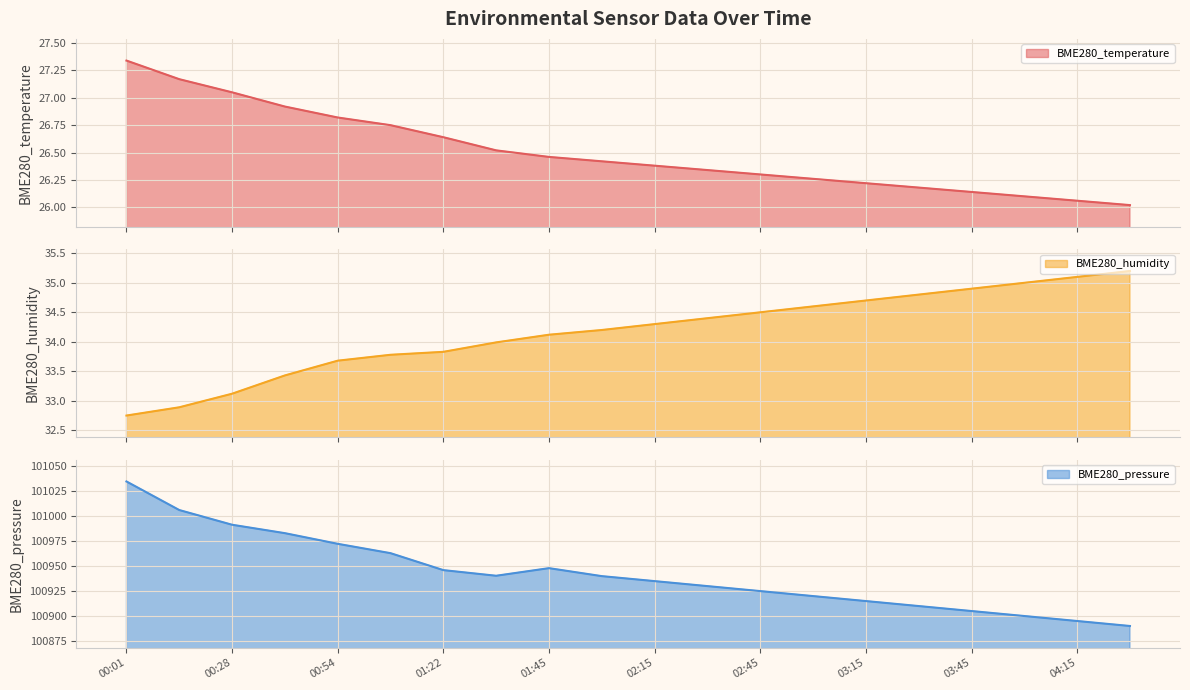

What is the average value of the BME280_humidity series?

34.2